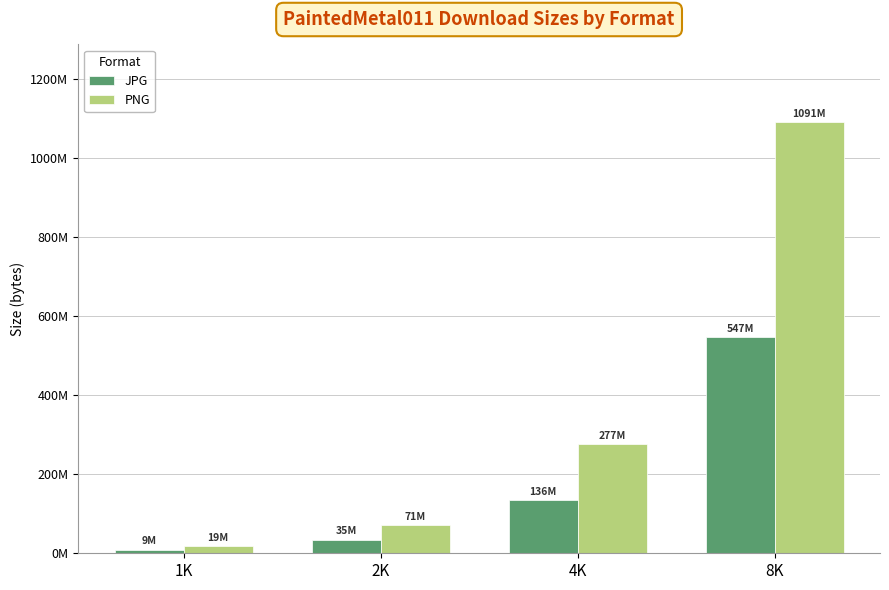

What are all the series names shown in the legend?

JPG, PNG